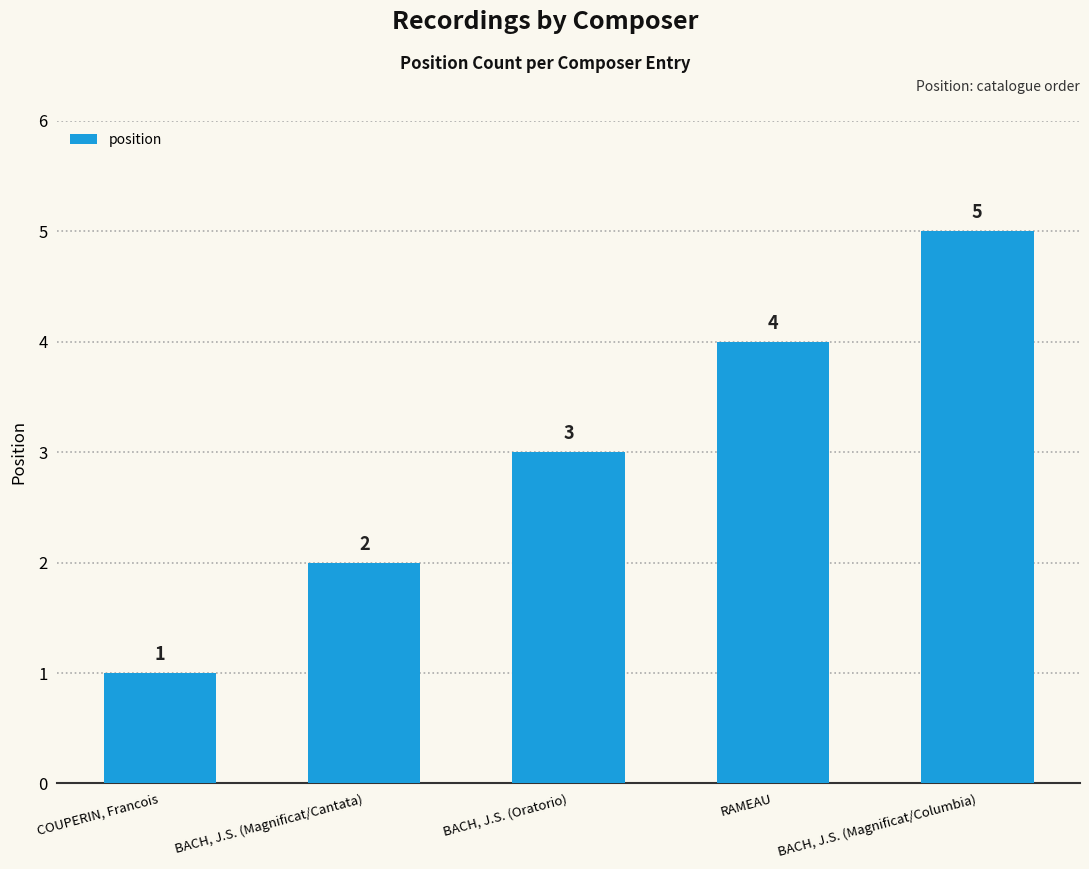

Reading left to right, extract all data points from this chart.

1	2	3	4	5